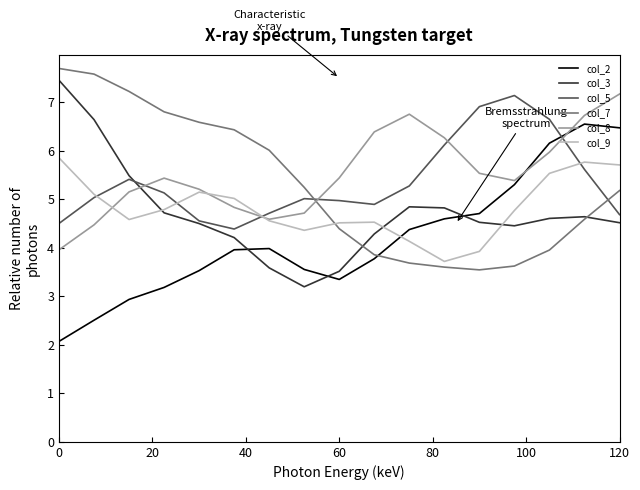

How many values in the col_2 series are below 3?

3